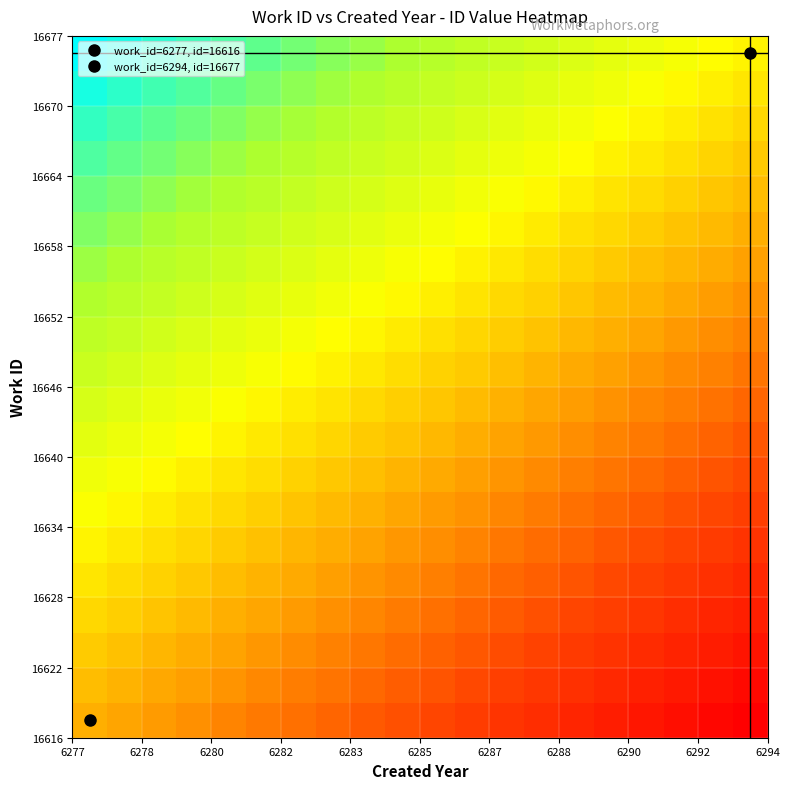

How many distinct data groups are displayed?

20